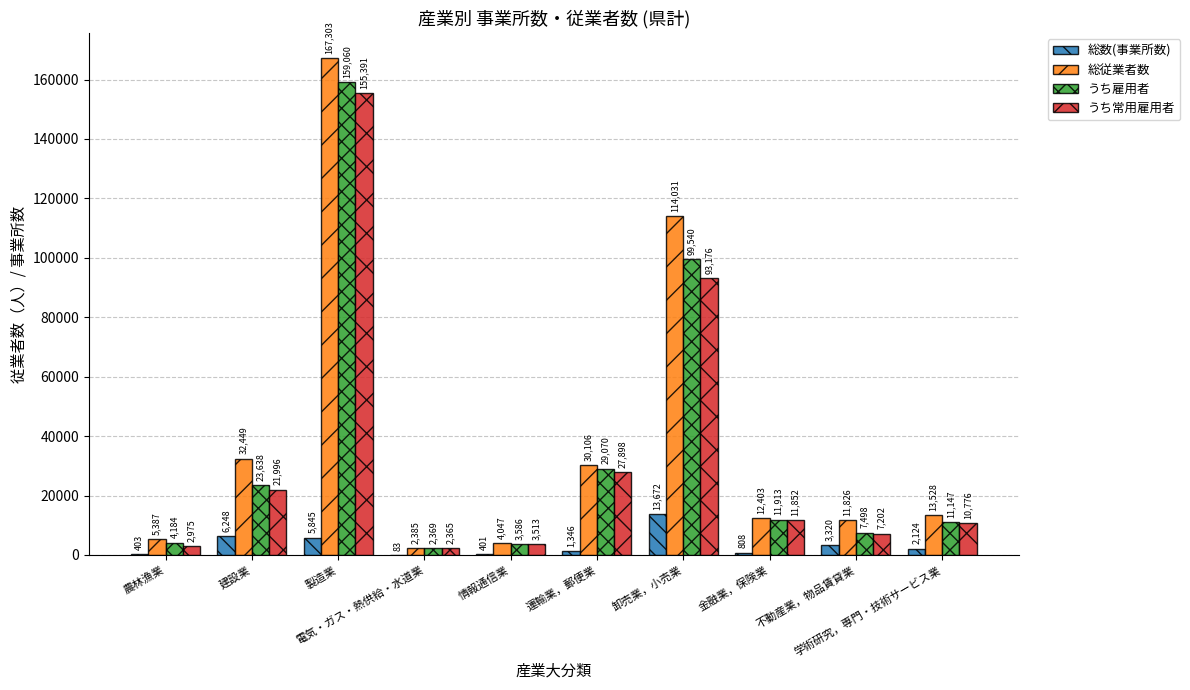

Which series has the largest total across all categories?

総従業者数